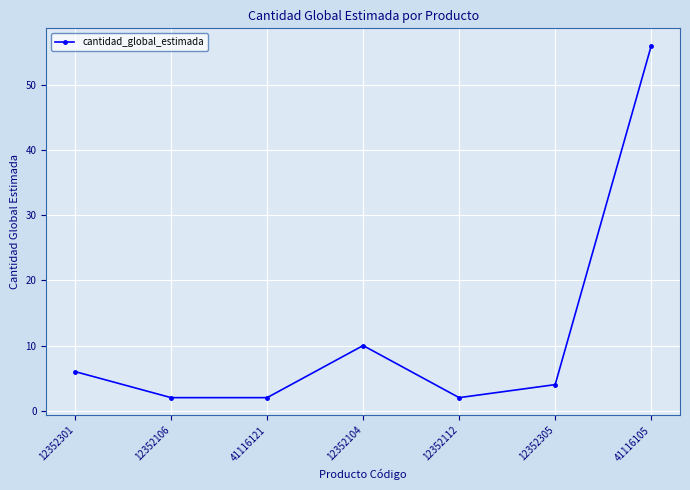

True or false: the data has more than 0 interior local peaks.

True